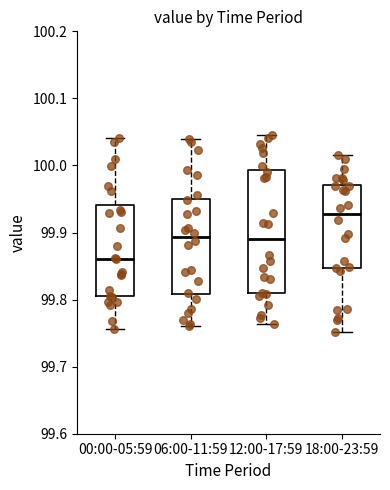

Where is the upper edge of the box for 06:00-11:59 on the y-axis? The values are not printed on the chart, so give them approximately, as read against the axis.

99.95